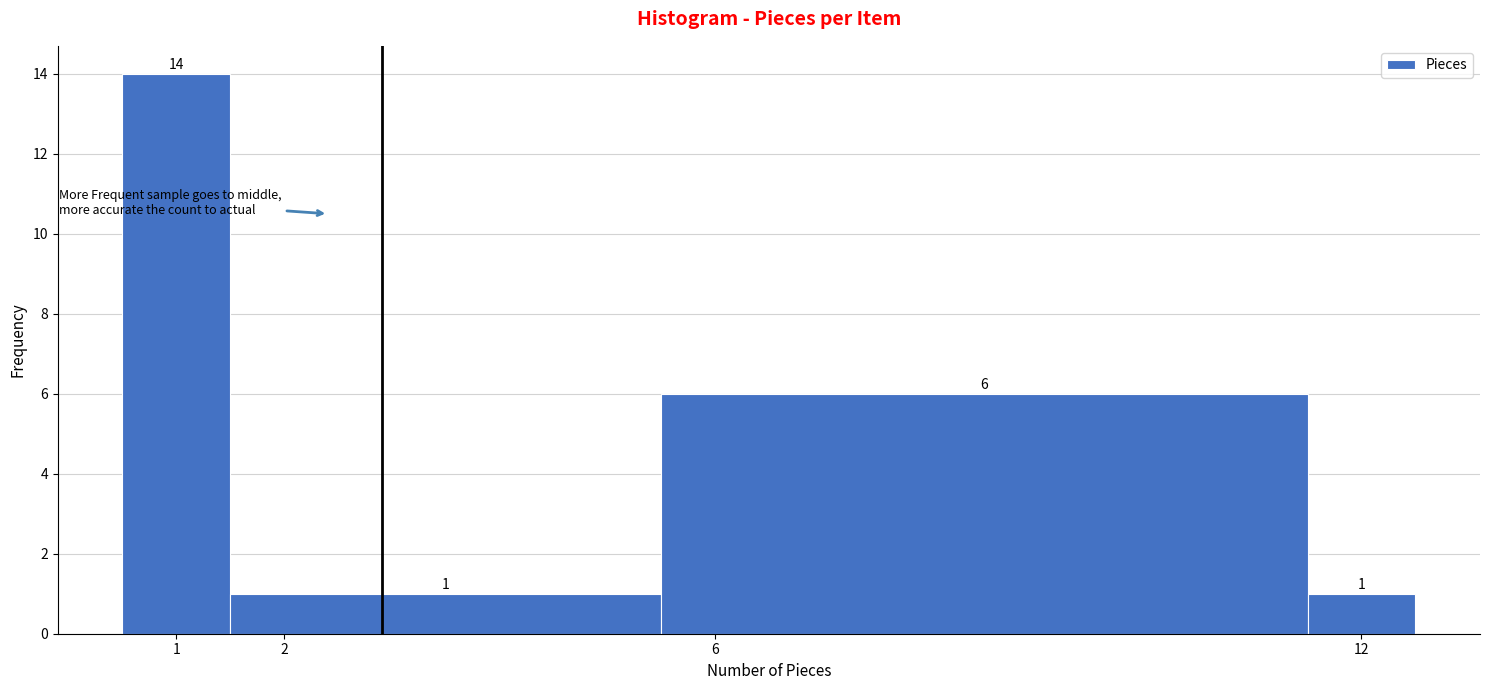

Reading left to right, transcribe this chart: for each bar, give the range it covers on the x-axis and its height.

0.5 to 1.5: 14
1.5 to 5.5: 1
5.5 to 11.5: 6
11.5 to 12.5: 1